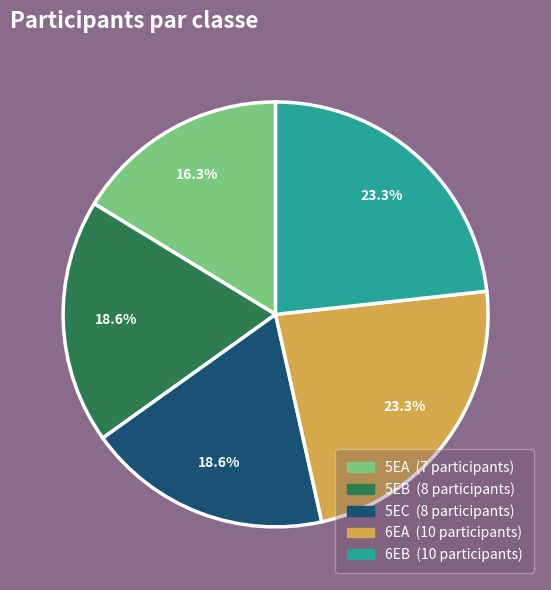

How many segments does this pie chart have?

5